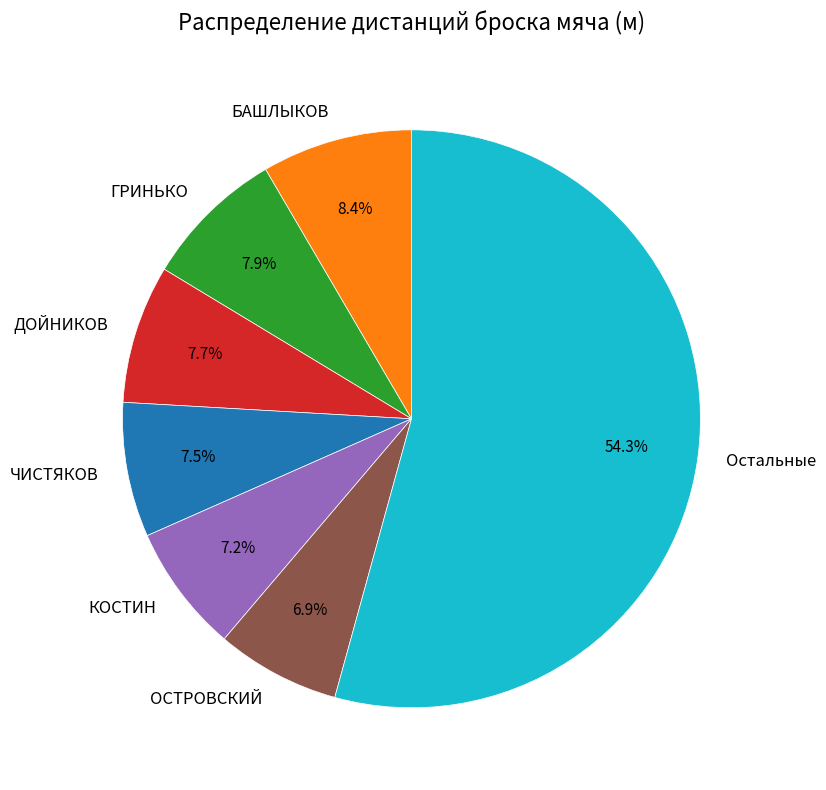

Which slice is the largest?

Остальные